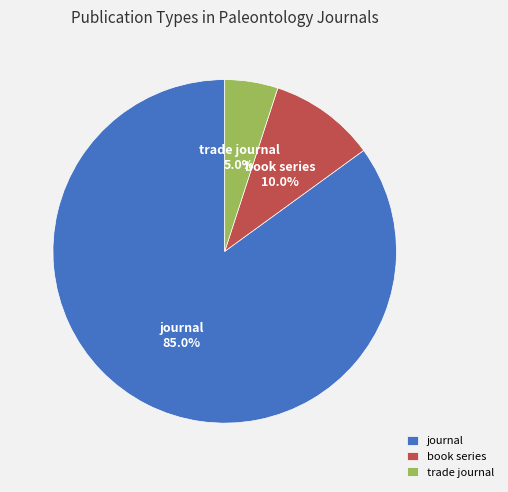

Combined, do book series and journal account for over 50%?

Yes